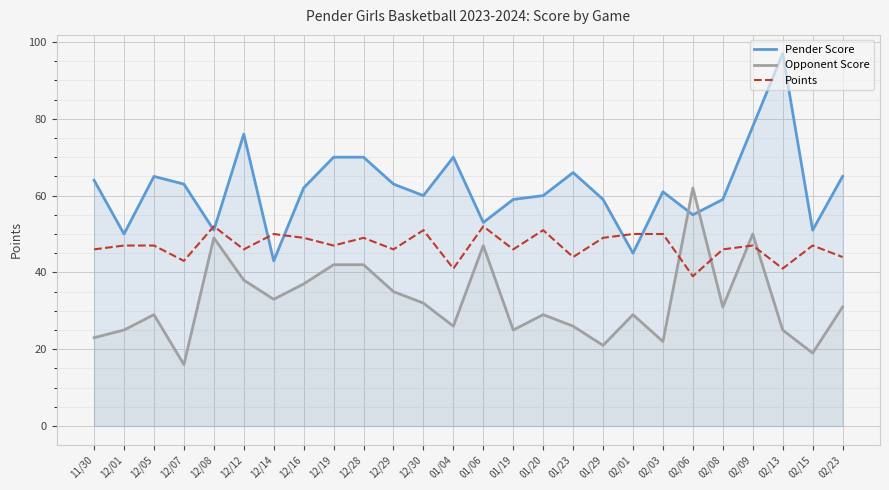

Which series ends up on top after the final intersection of Points and Pender Score?

Pender Score